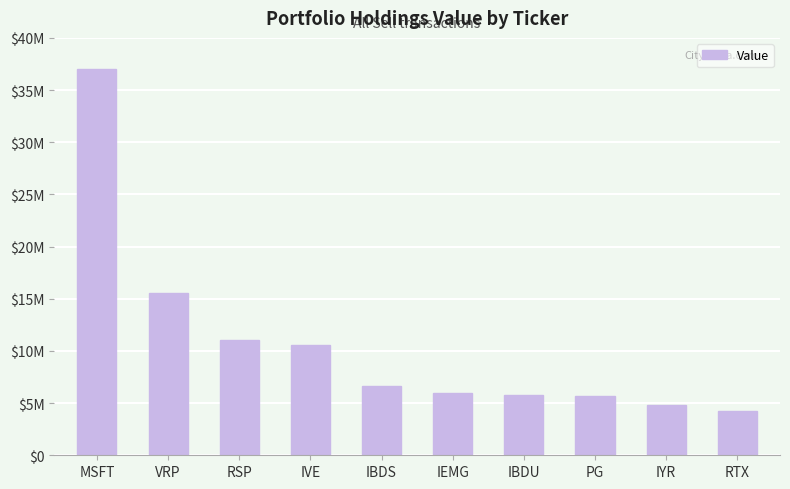

Does the chart contain any negative values?

No